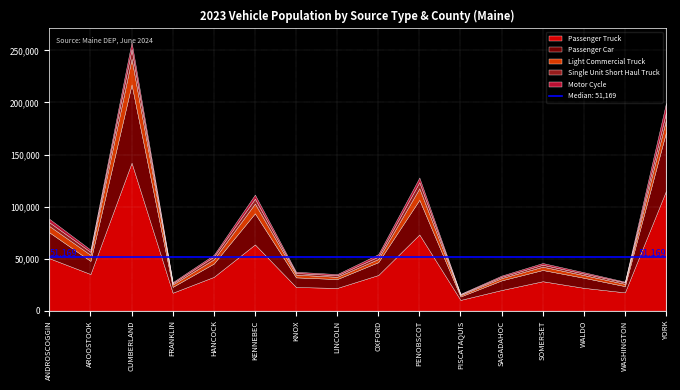

True or false: Motor Cycle has a value of 164 at PISCATAQUIS.

False